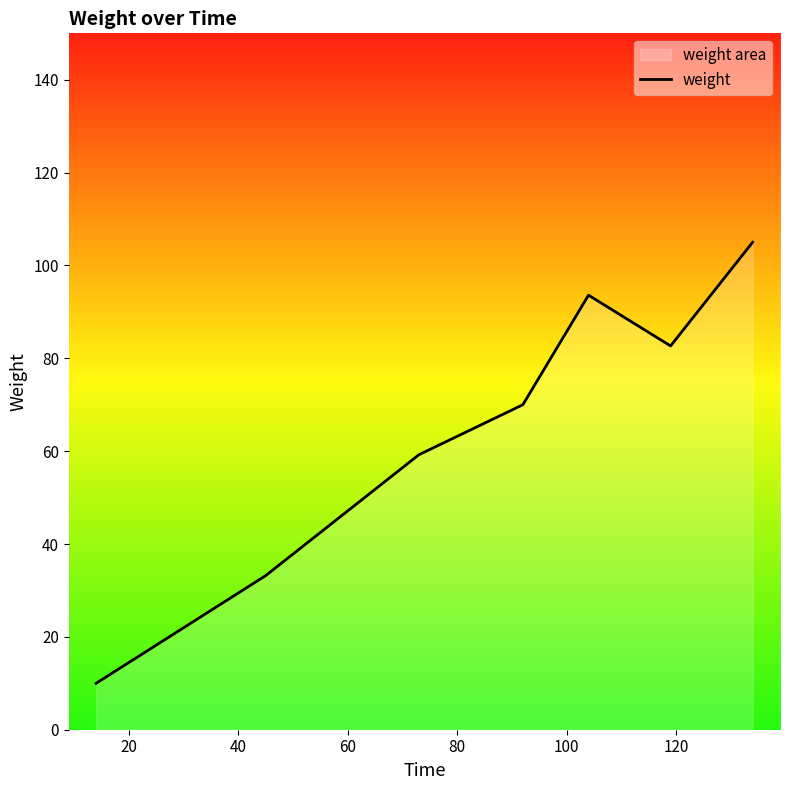

What is the difference between the maximum and minimum values?

95.0